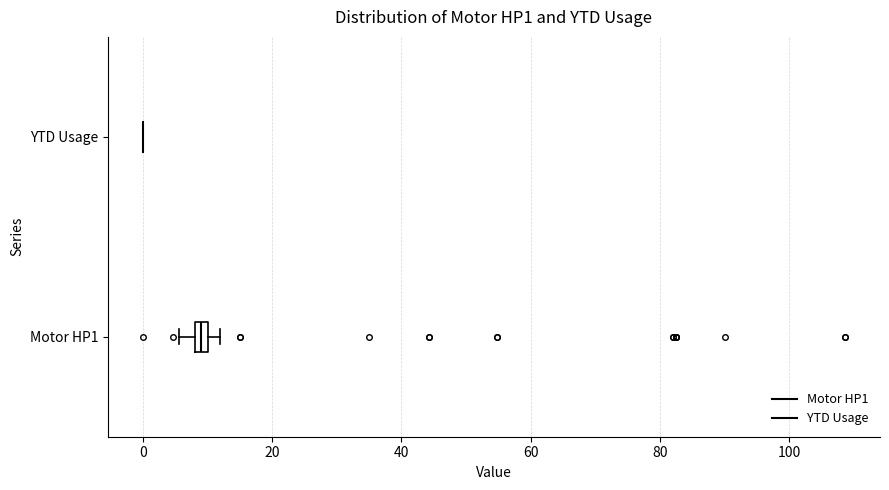

Comparing the boxes themselves (not the whiskers), which one is the widest?

Motor HP1